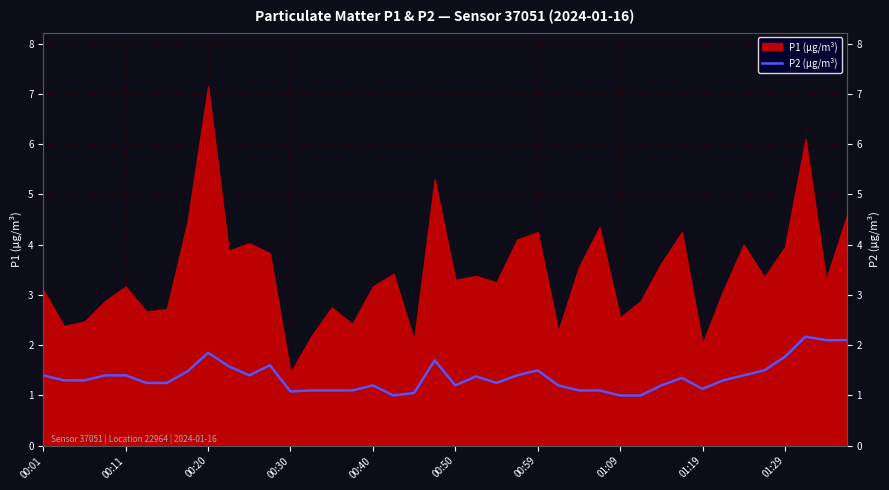

What is the difference between the values at 00:50 and 33?

0.1